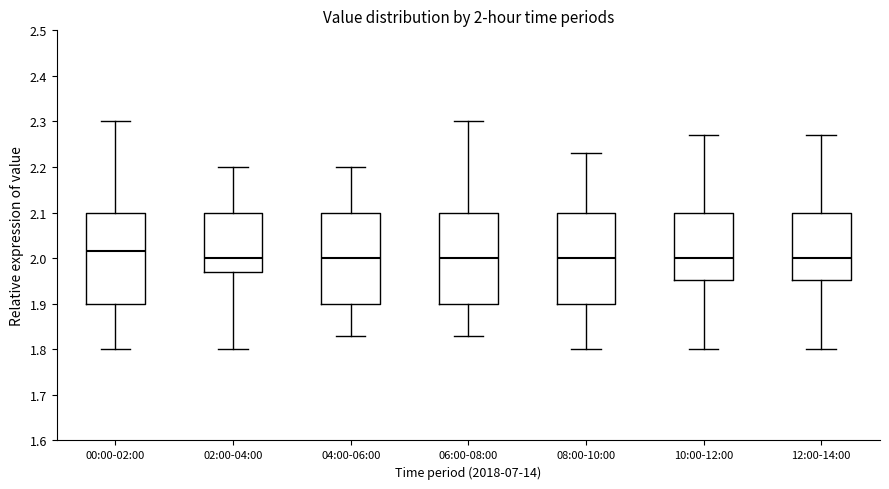

Which box has the highest median line?

00:00-02:00